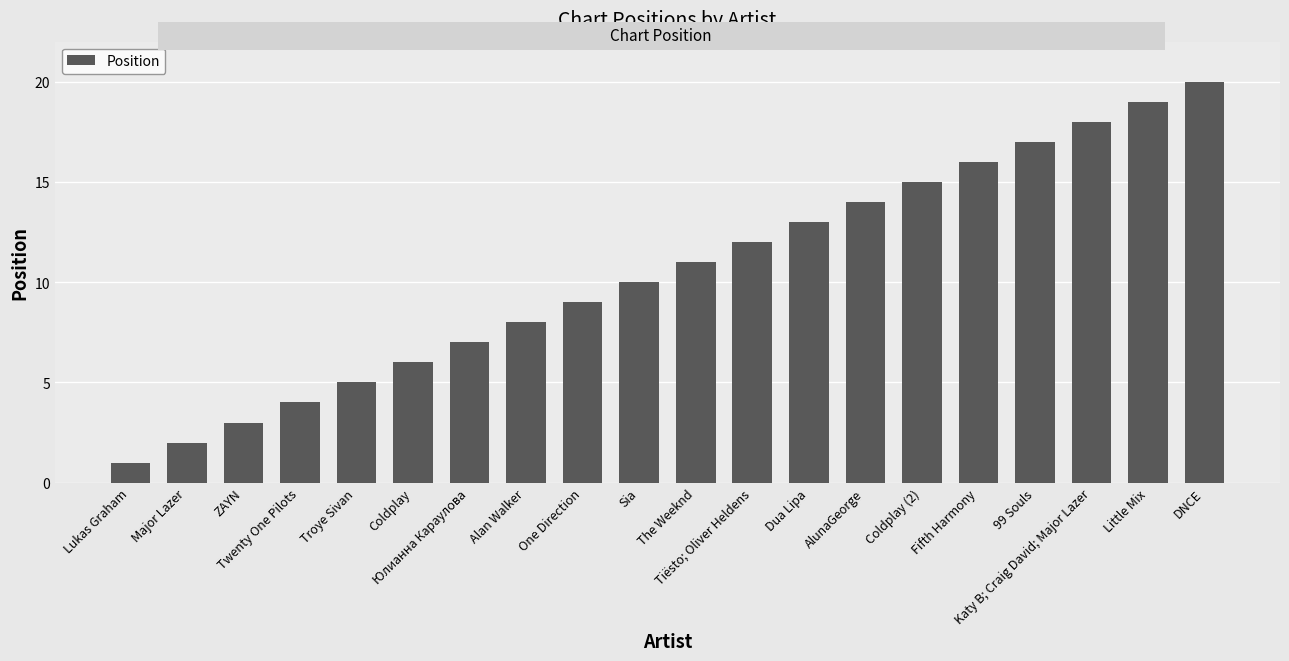

What is the sum of all values?

210